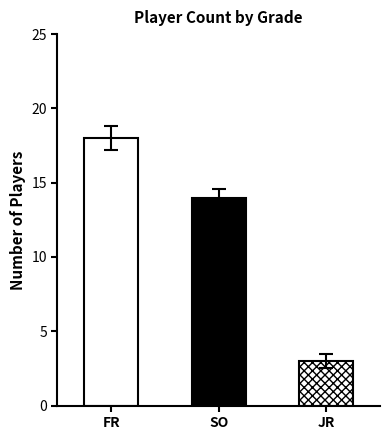

At which label does the data first exceed 14?

FR